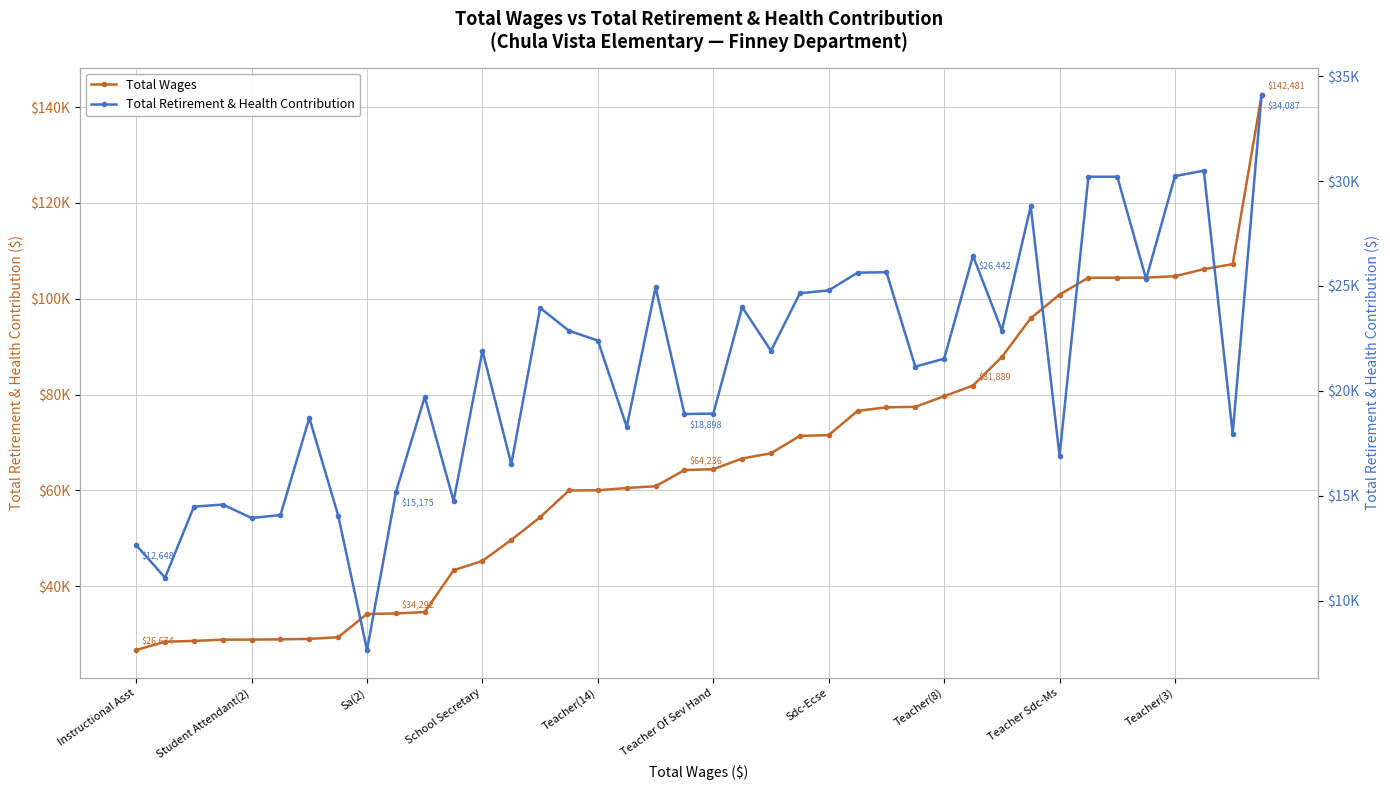

True or false: Total Wages and Total Retirement & Health Contribution intersect in this chart.

False